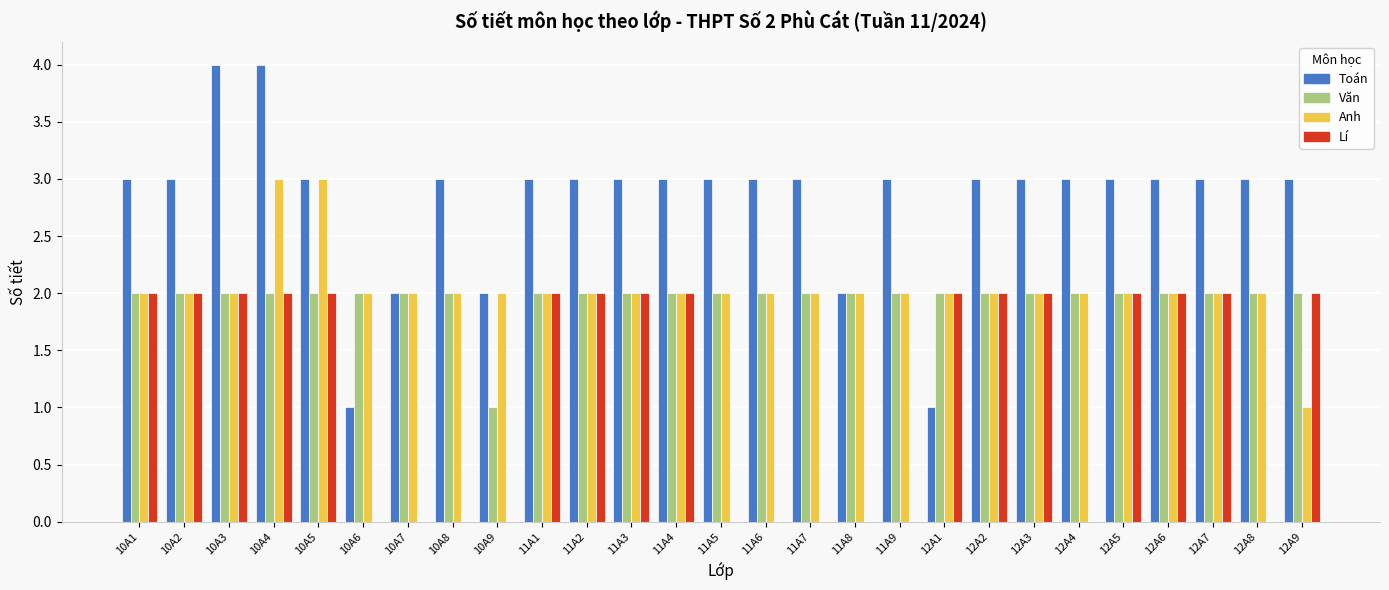

How many groups of bars are there?

27